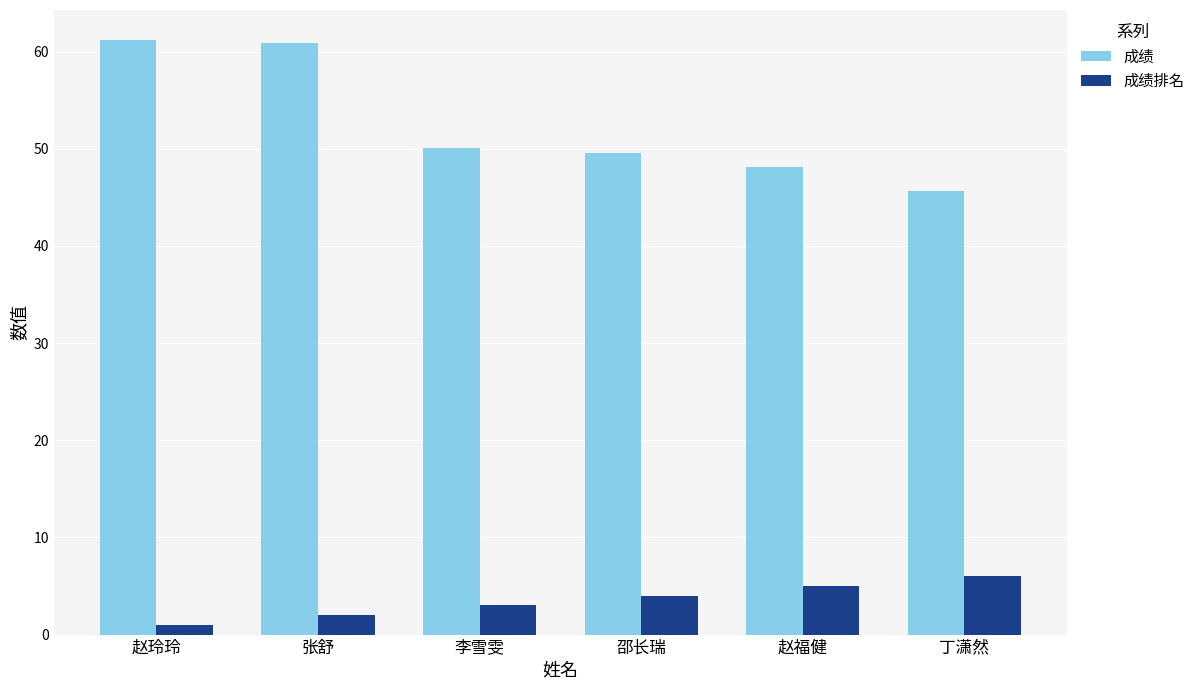

Is the value of 成绩 at 赵福健 greater than the value of 成绩排名 at 张舒?

Yes